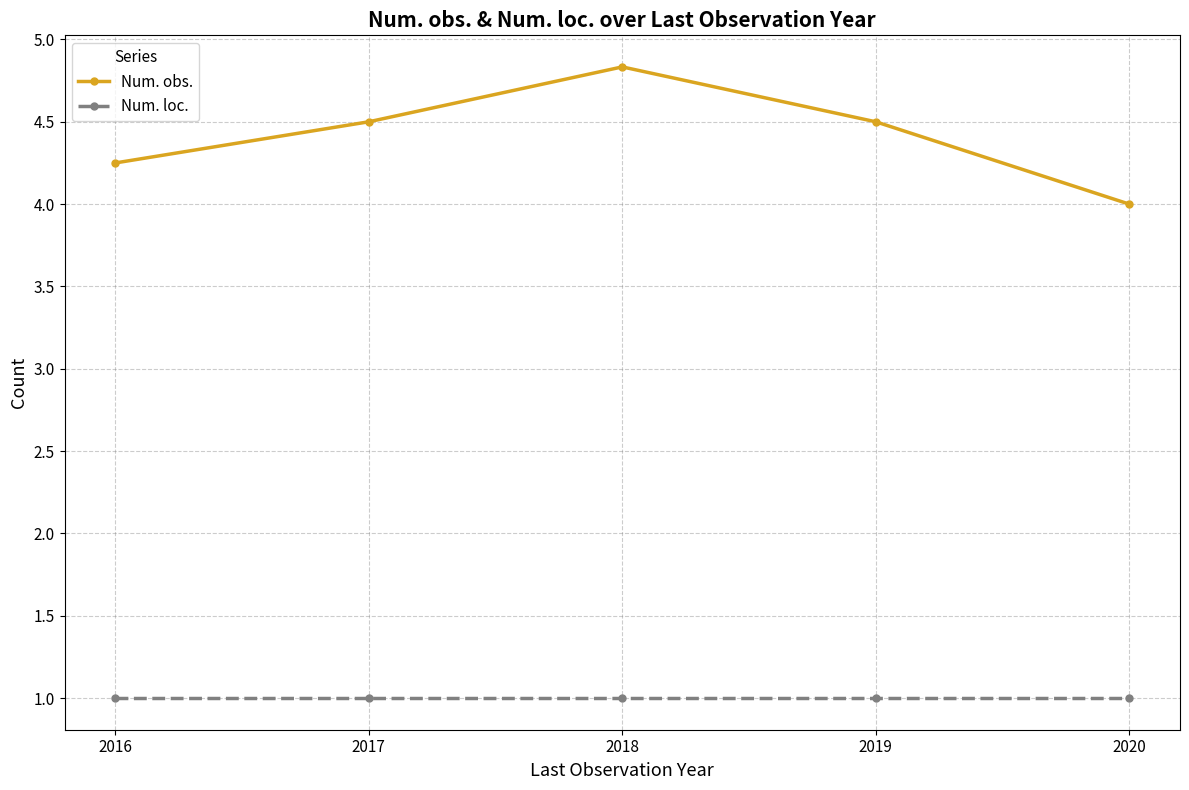

True or false: Num. loc. and Num. obs. cross at least once.

False